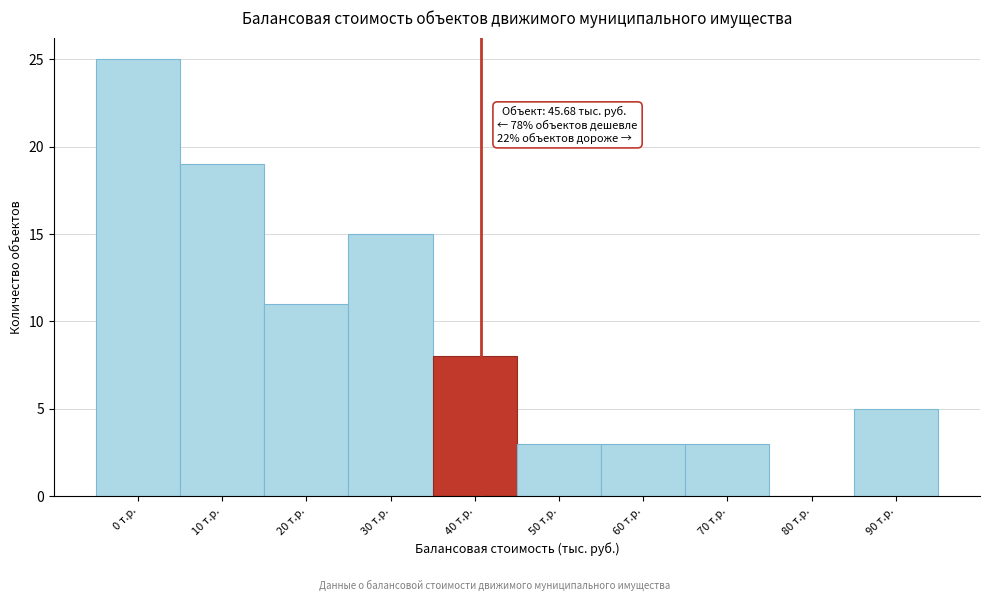

Reading right to left, extract all data points from this chart.

90 т.р.=5	80 т.р.=0	70 т.р.=3	60 т.р.=3	50 т.р.=3	40 т.р.=8	30 т.р.=15	20 т.р.=11	10 т.р.=19	0 т.р.=25